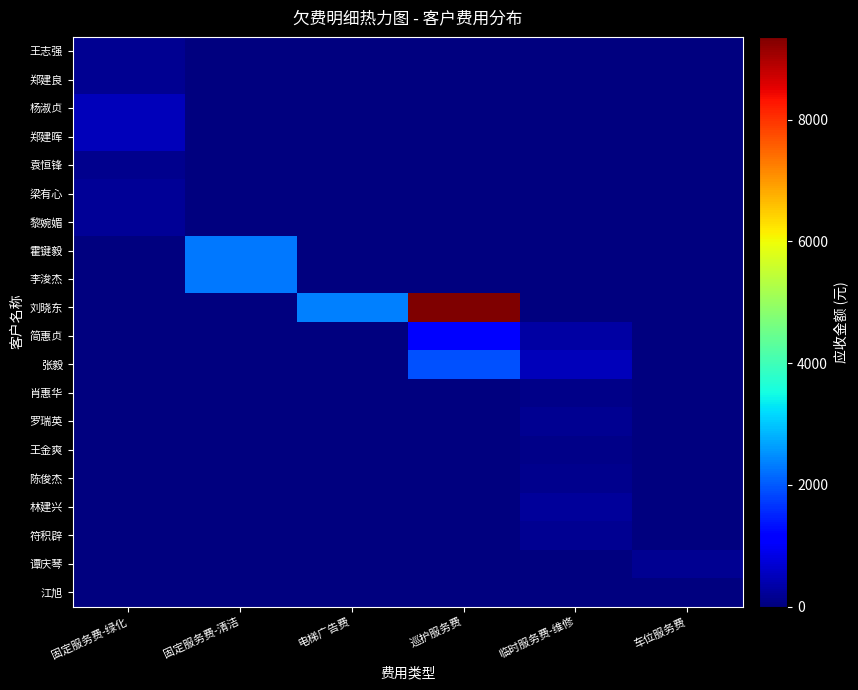

At which category is the sum across all series the highest?

巡护服务费